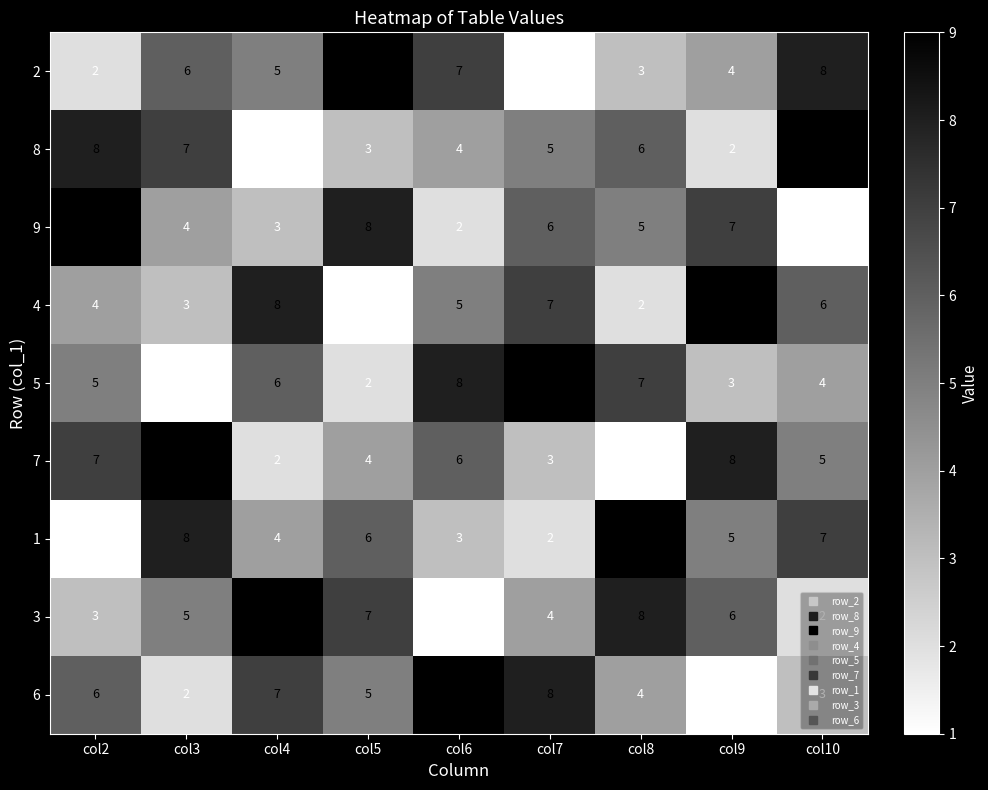

Count the number of data series in this chart.

9